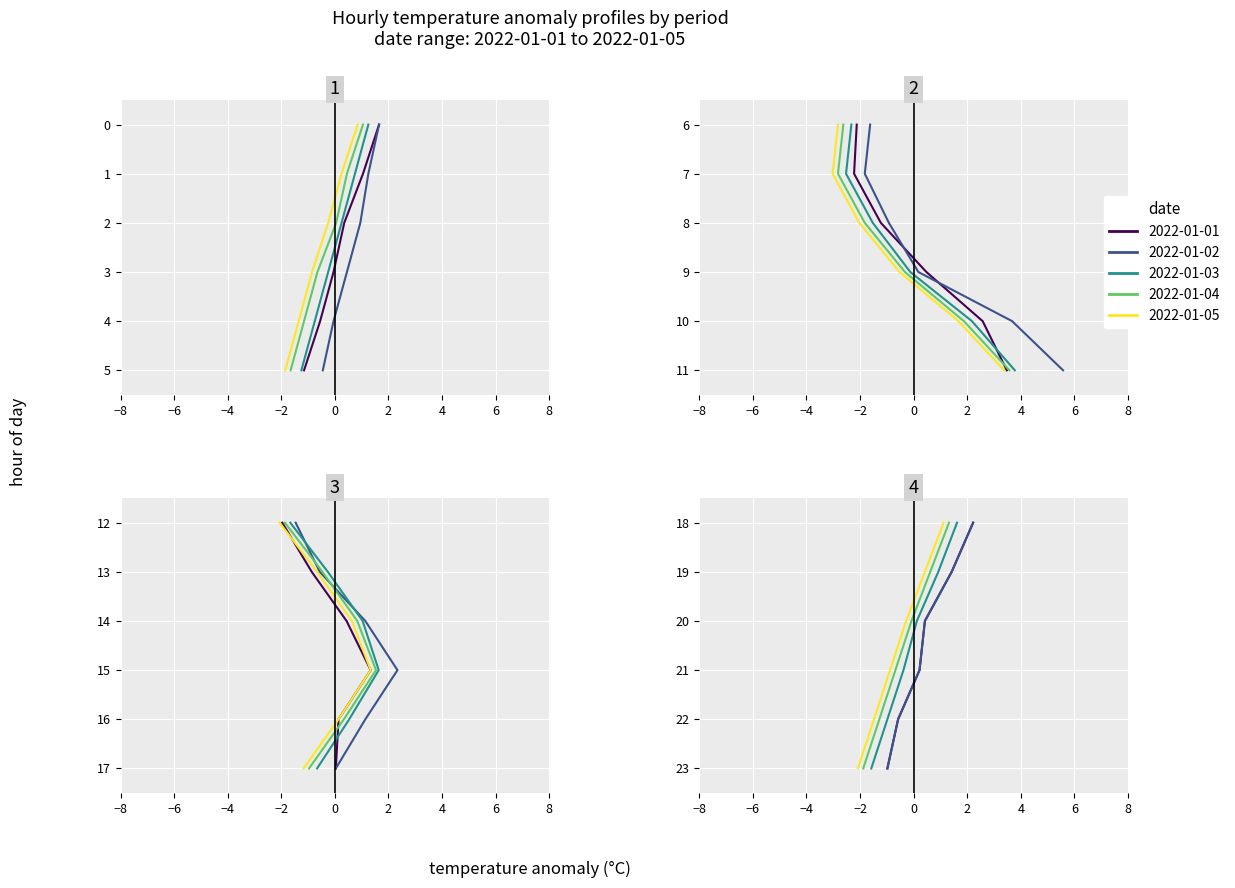

Rank the series at 22 from lowest to highest value.

2022-01-05, 2022-01-04, 2022-01-03, 2022-01-01, 2022-01-02